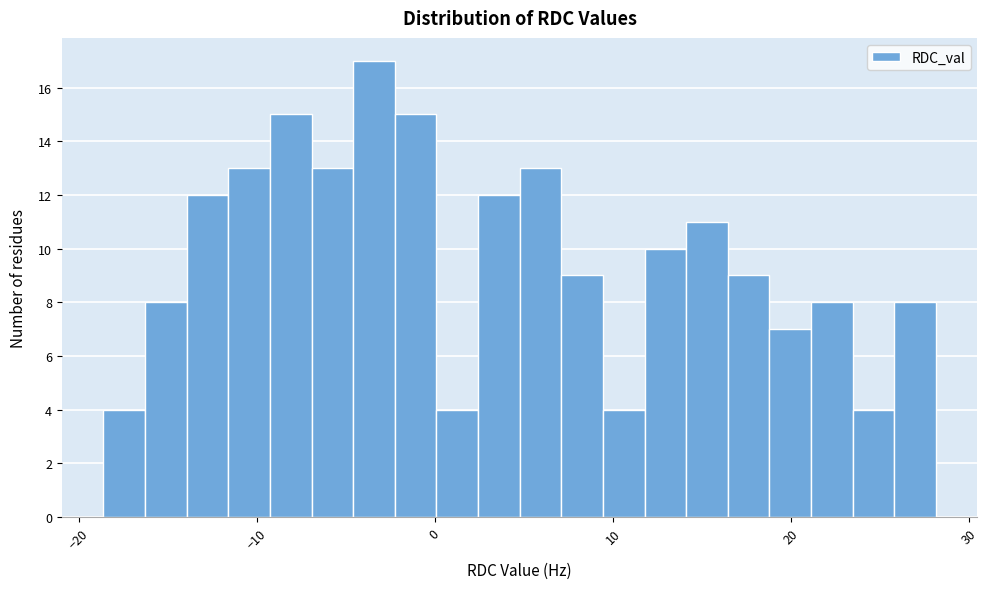

Read against the x-axis, roughly where is the centre of the tallest bar?

-3